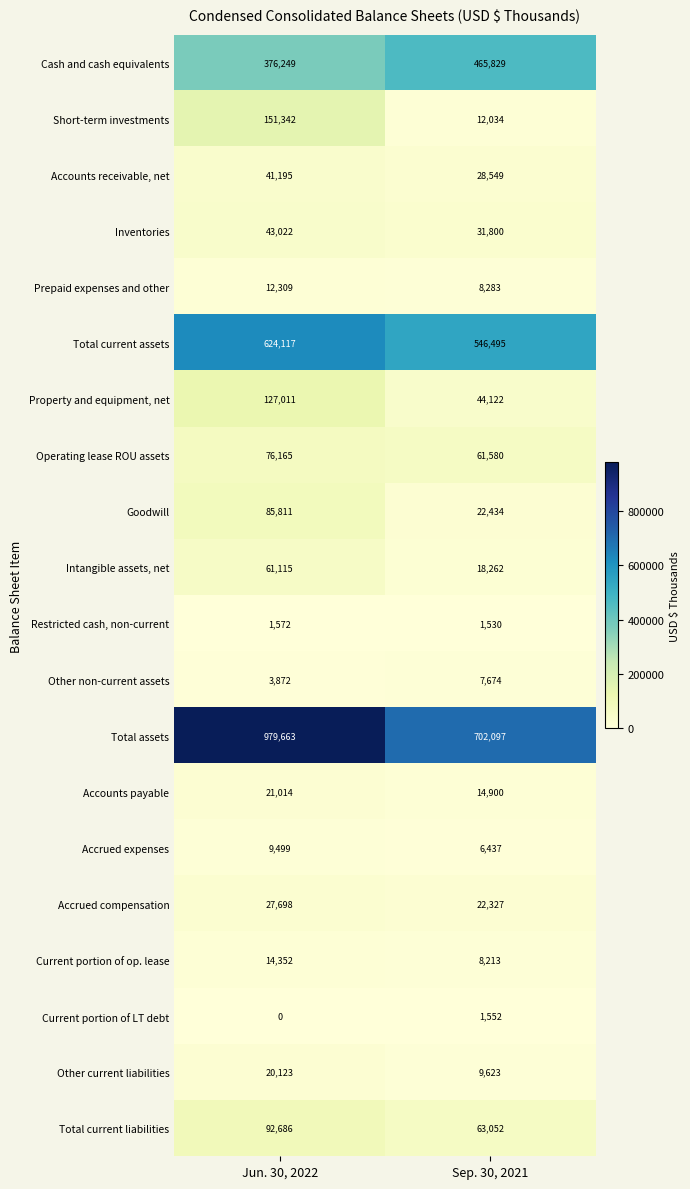

At which category is the sum across all series the highest?

Jun. 30, 2022